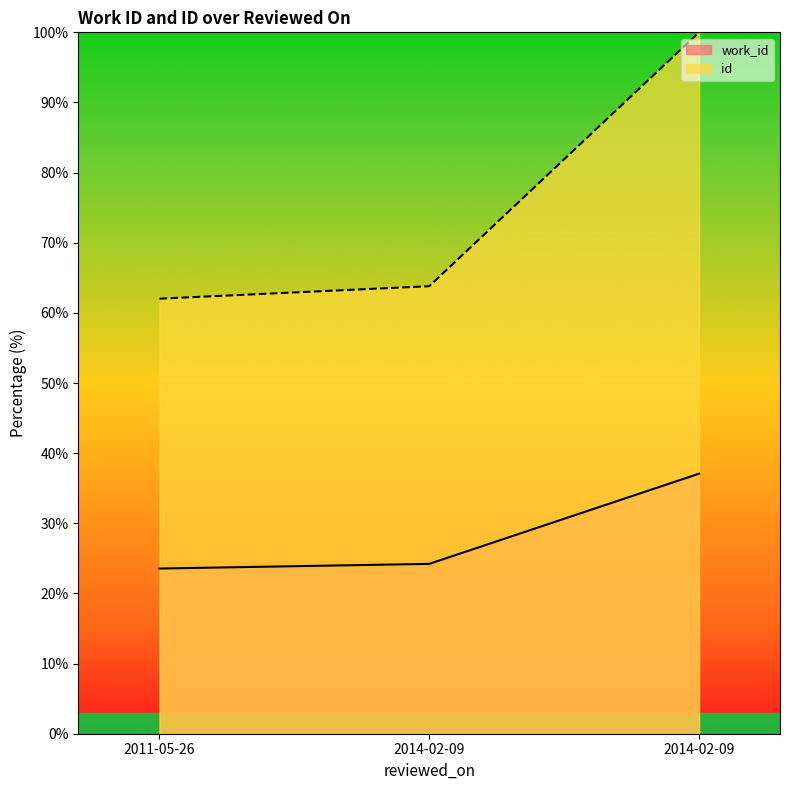

What is the average value of the work_id series?

28.3